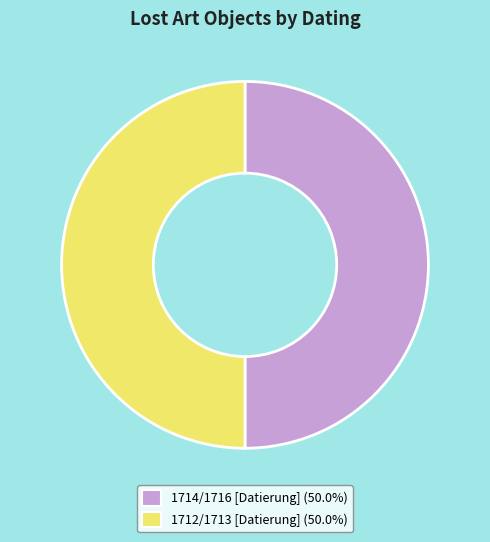

Do 1714/1716 [Datierung] and 1712/1713 [Datierung] together represent more than half of the pie?

Yes